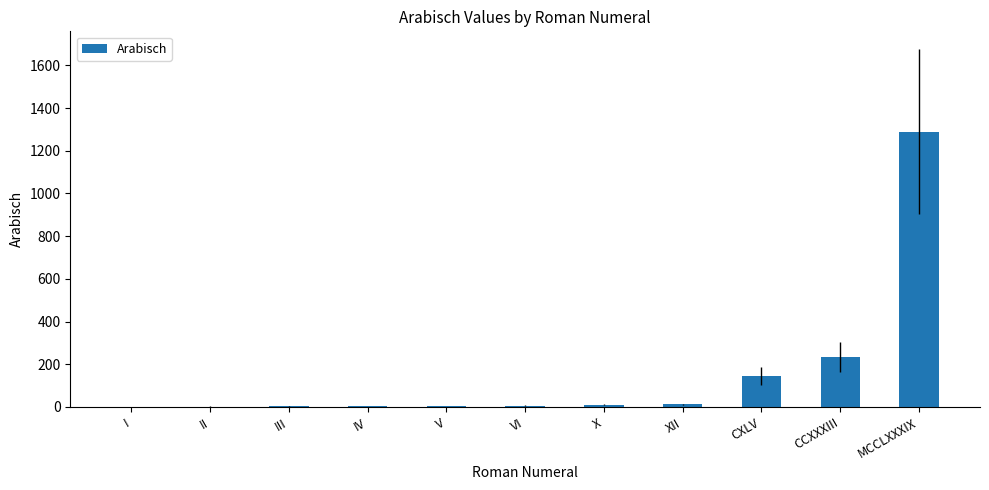

Which has a higher value, CXLV or IV?

CXLV